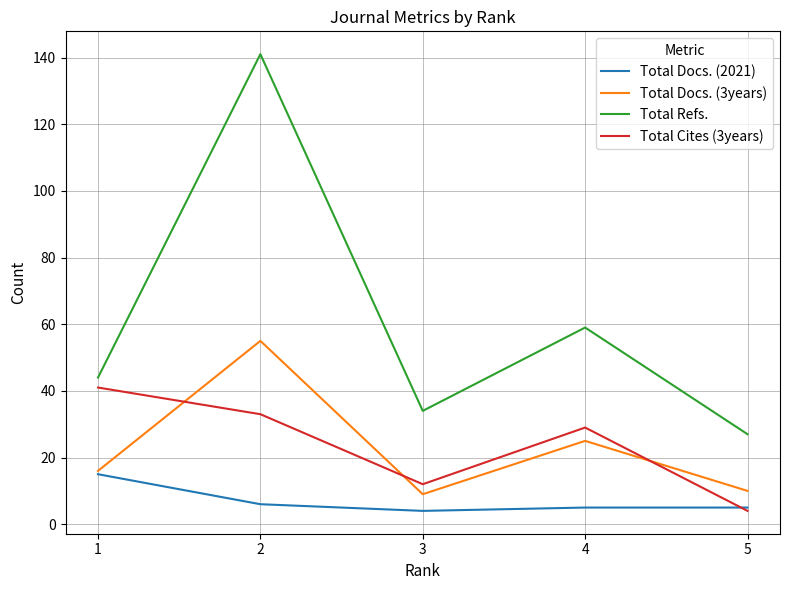

True or false: Total Cites (3years) has more than 1 interior local peaks.

False